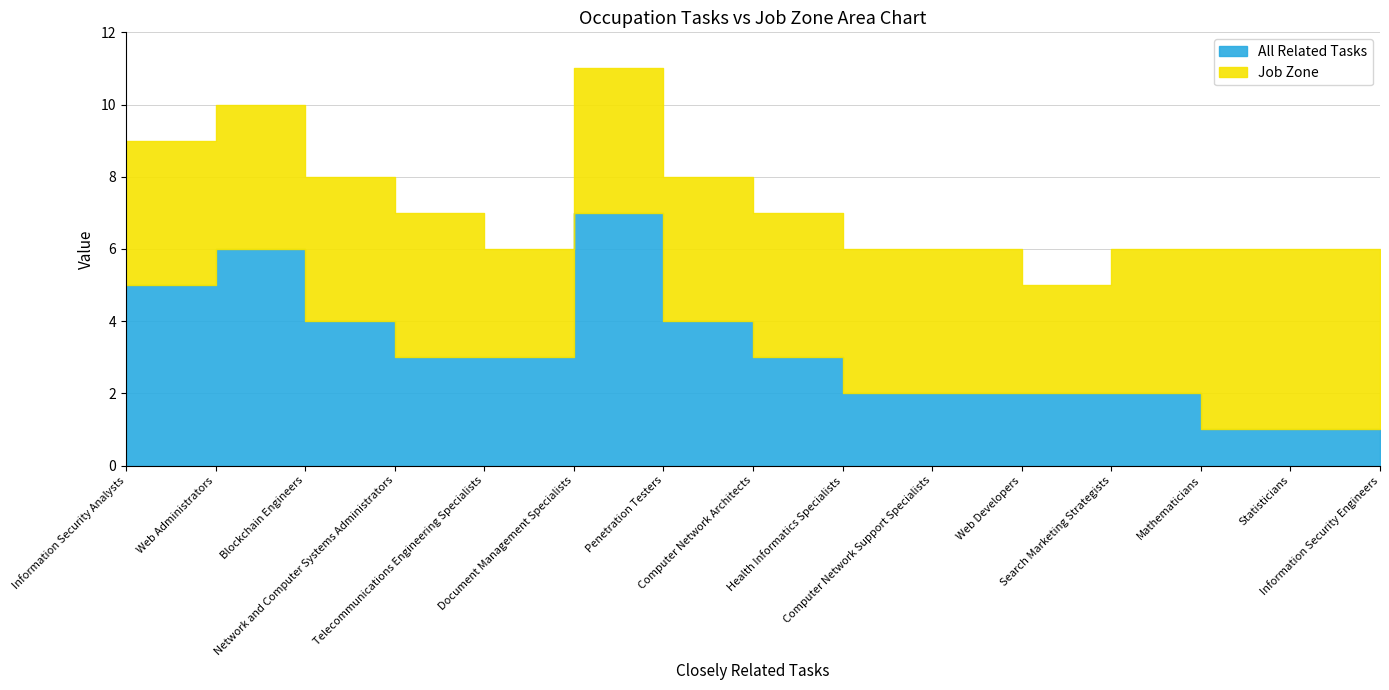

At how many categories does at least one series exceed 5?

2